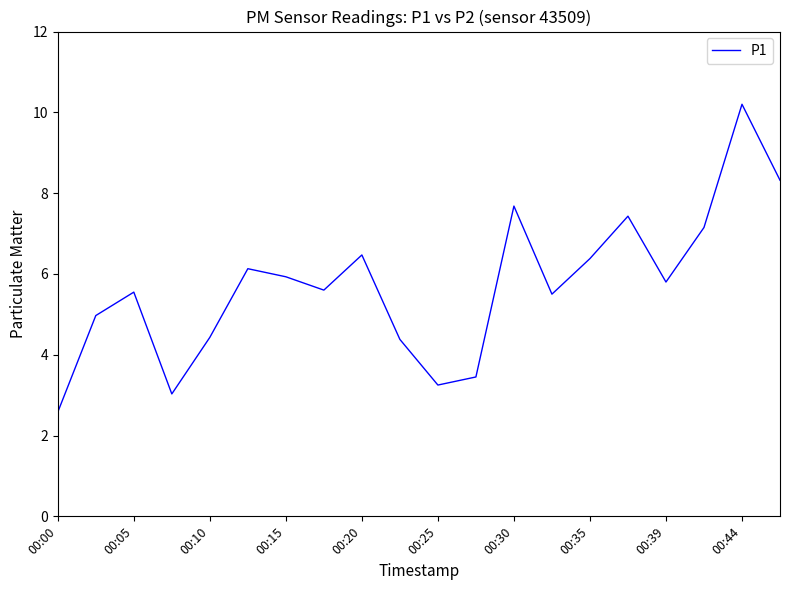

What is the difference between the maximum and minimum values?

7.6